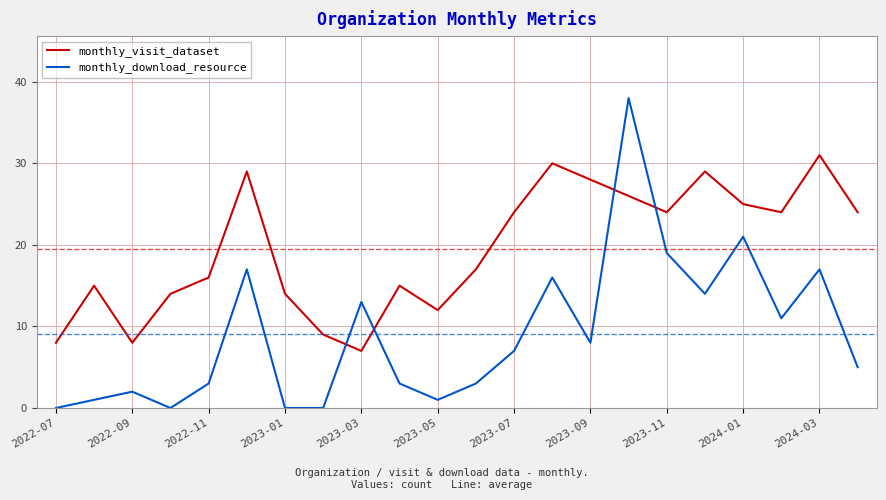

After their last crossing, which series has the higher values: monthly_visit_dataset or monthly_download_resource?

monthly_visit_dataset